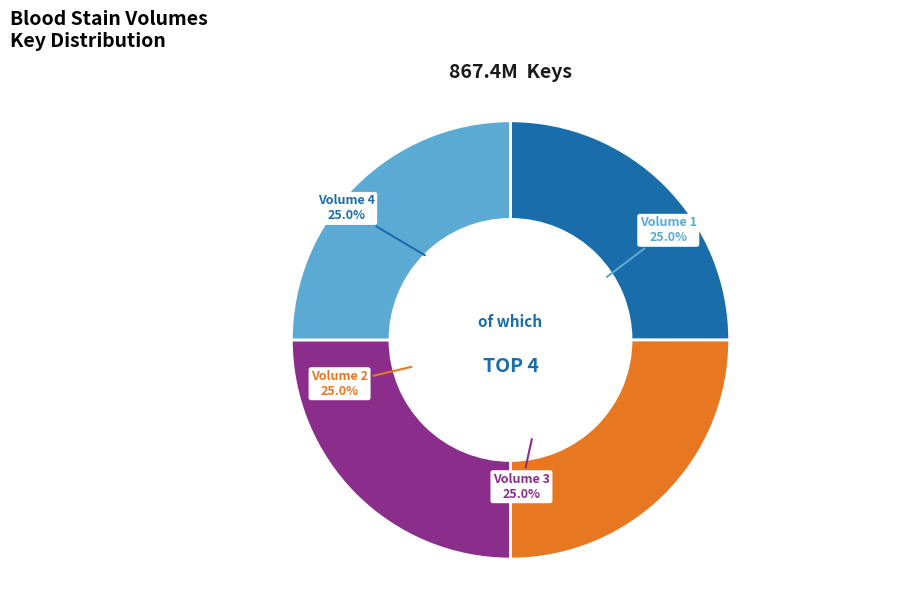

Is there any slice that represents more than half of the pie?

No